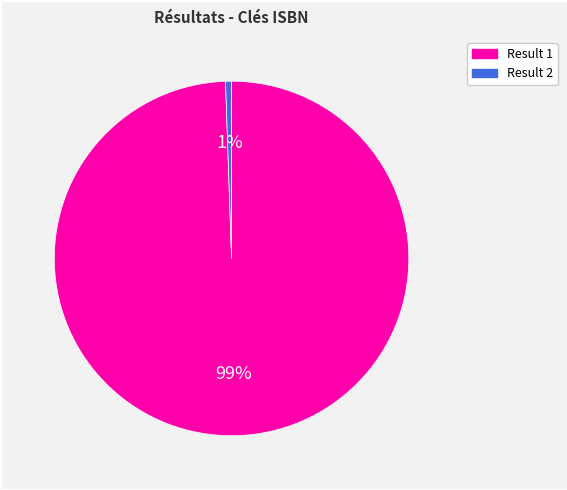

Is there a majority slice in this chart?

Yes